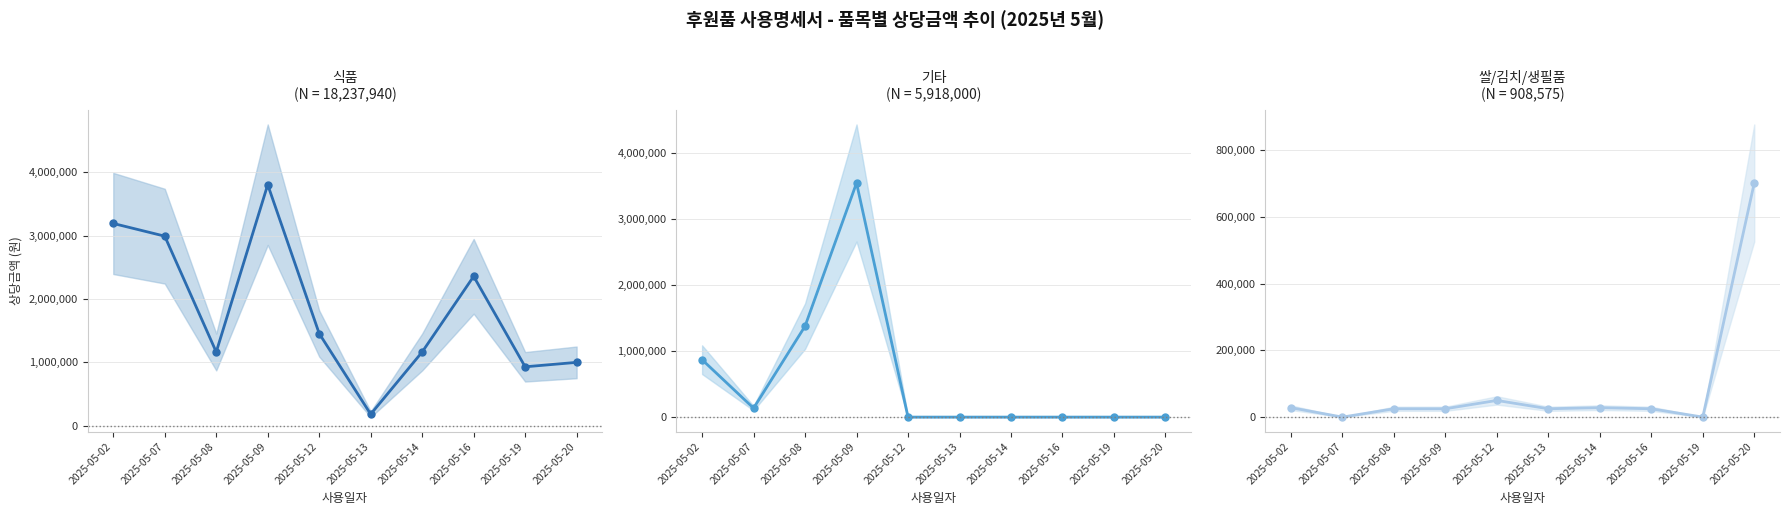

In 쌀/김치/생필품, how many points are lower than both neighbors (excluding endpoints)?

3